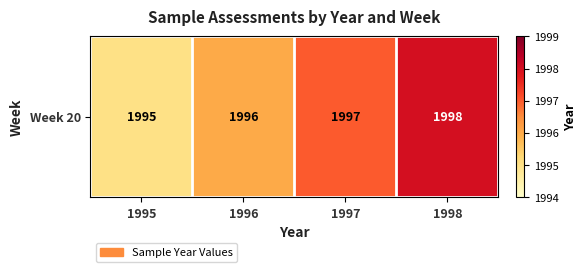

Approximately how many times larger is the value at 1996 compared to 1995?

1.0